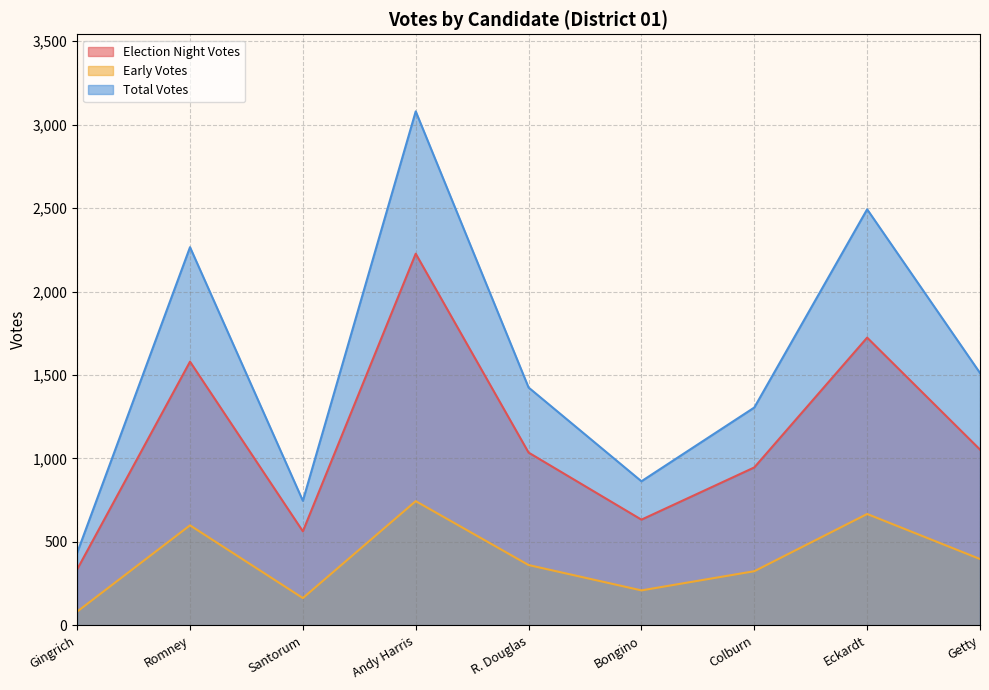

What is the total value across all series at Romney?

4445